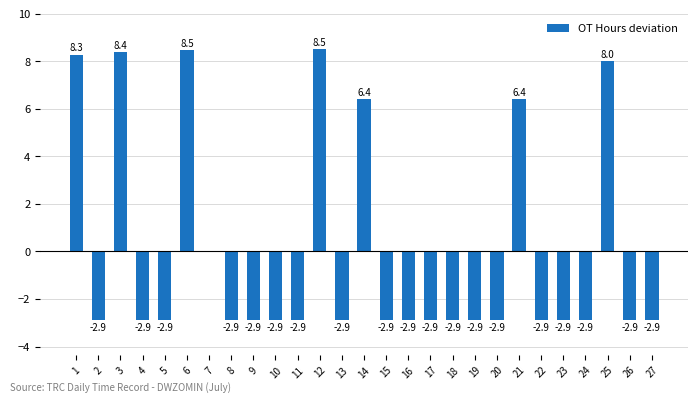

What is the greatest value displayed?

8.5